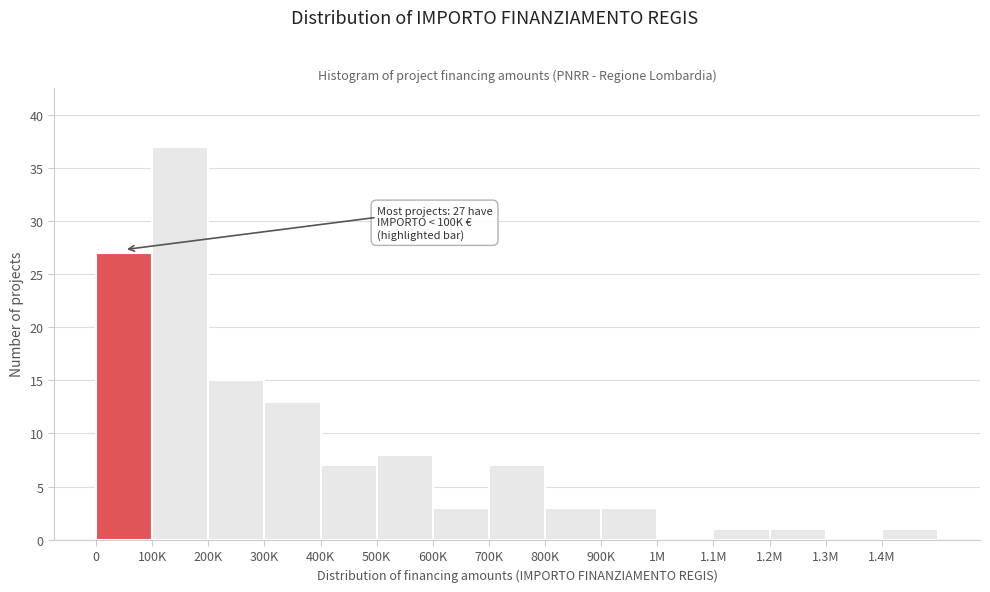

Reading right to left, transcribe all the data shown in this chart.

1.4M=1	1.3M=0	1.2M=1	1.1M=1	1M=0	900K=3	800K=3	700K=7	600K=3	500K=8	400K=7	300K=13	200K=15	100K=37	0=27